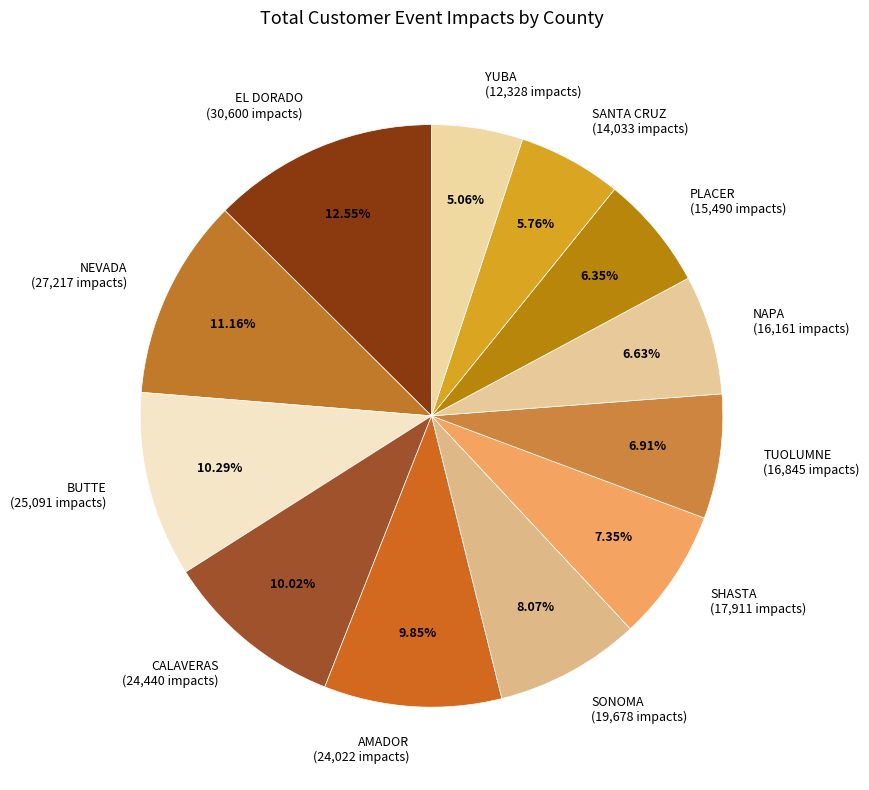

The AMADOR slice represents 25% of the pie. True or false?

False